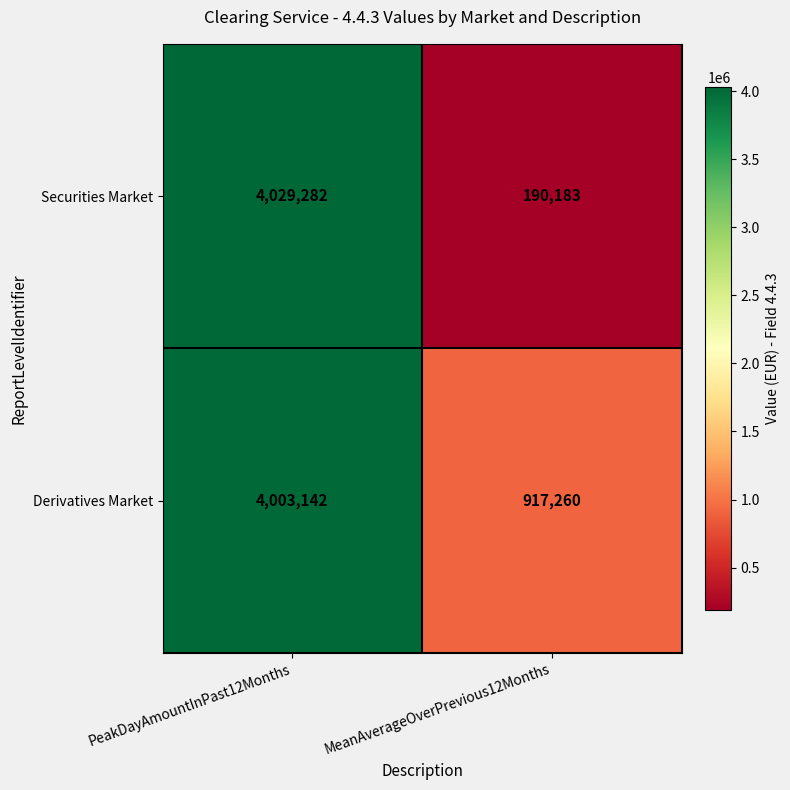

Rank the series by their average value, from lowest to highest.

Securities Market, Derivatives Market